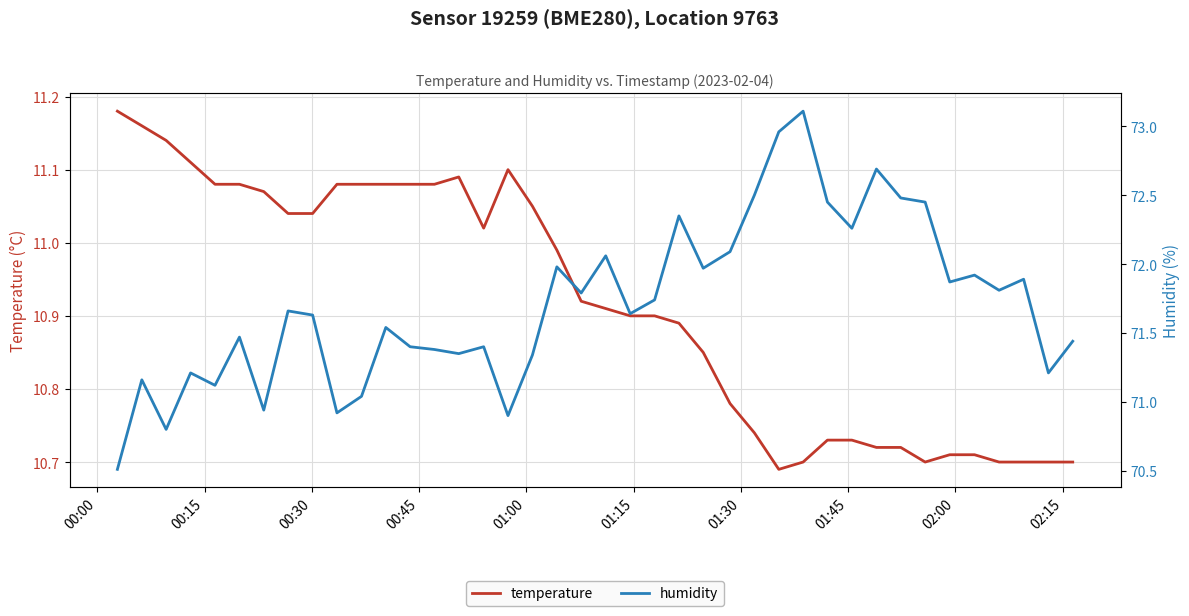

True or false: humidity and temperature cross at least once.

False